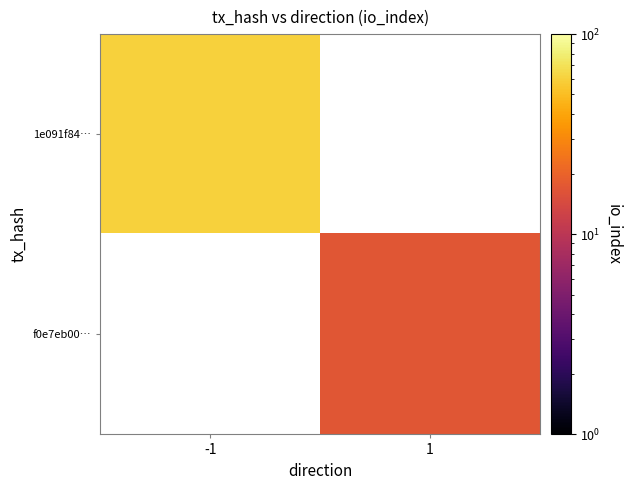

The value of f0e7eb00… at 1 is 5.2. True or false?

False